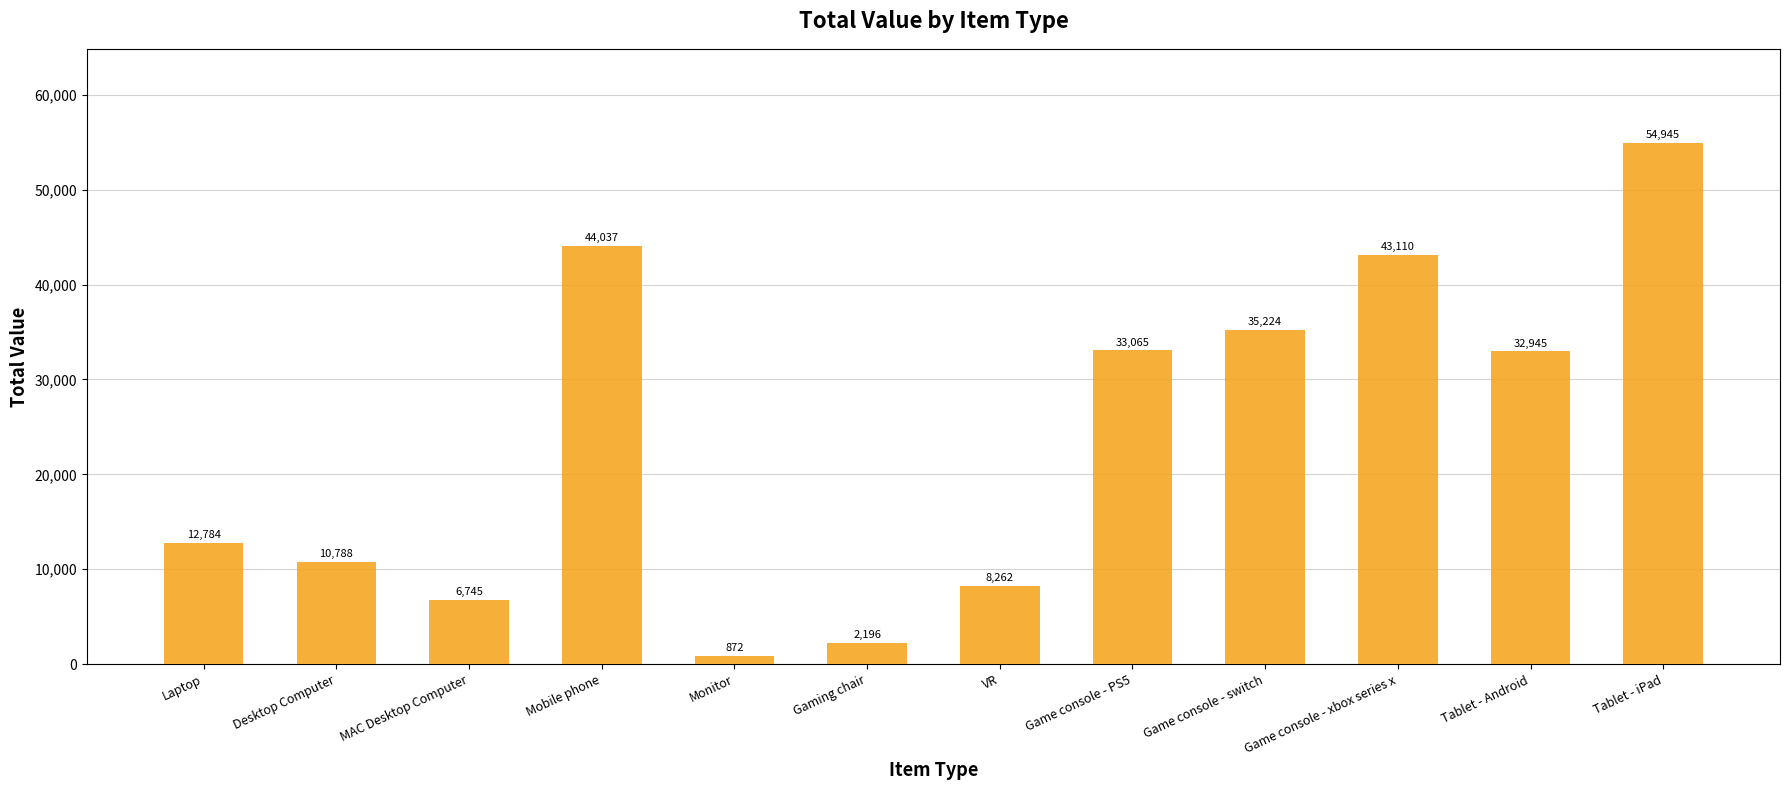

Rank the categories by value from lowest to highest.

Monitor, Gaming chair, MAC Desktop Computer, VR, Desktop Computer, Laptop, Tablet - Android, Game console - PS5, Game console - switch, Game console - xbox series x, Mobile phone, Tablet - iPad